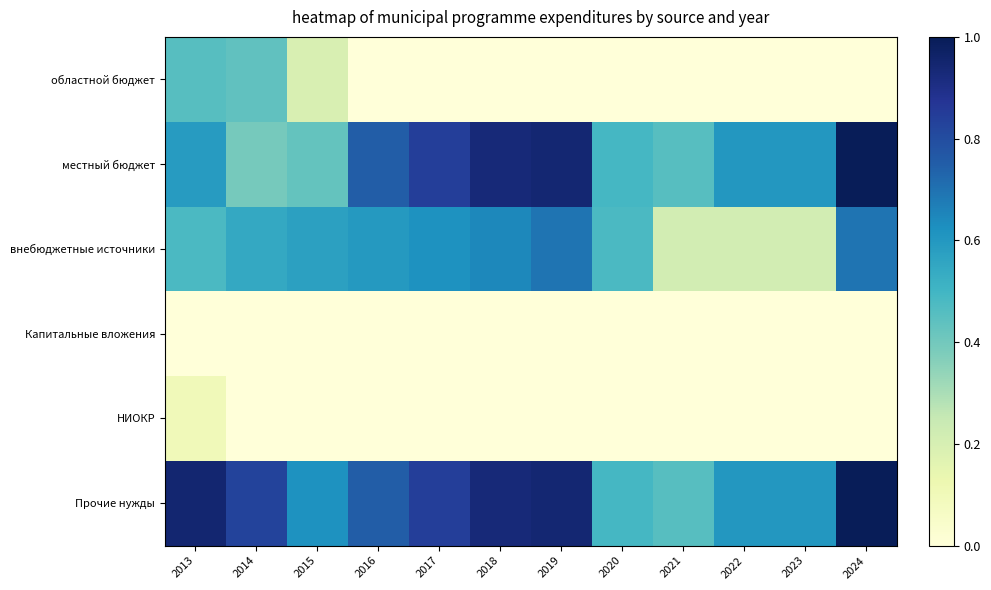

At 2015, list the series in order from largest to smallest.

Прочие нужды, внебюджетные источники, местный бюджет, областной бюджет, Капитальные вложения, НИОКР